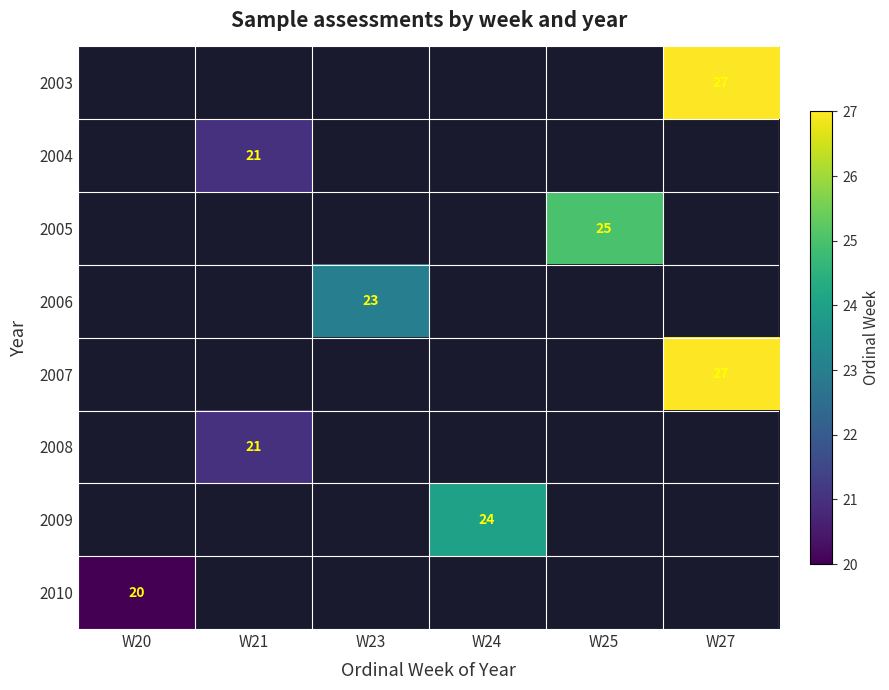

The value of 2006 at W23 is 7. True or false?

False